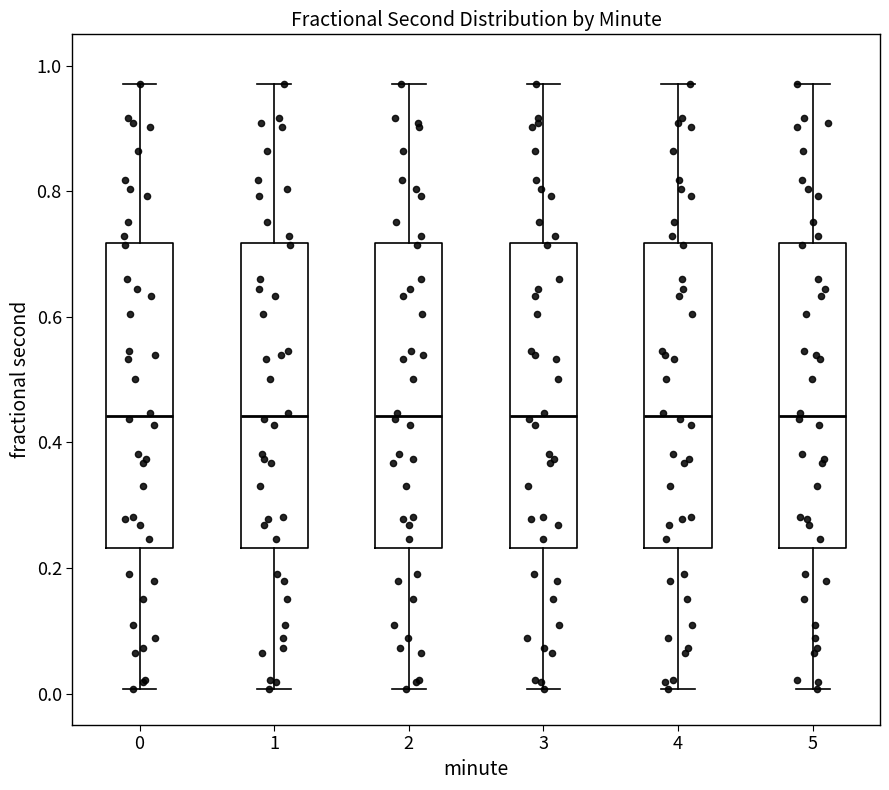

Reading left to right, read every box against the y-axis: the position of its median line, the range the box covers, and the ends of its whiskers. The values are not printed on the chart, so give them approximately, as read against the axis.

0: median 0.44, box 0.24 to 0.72, whiskers 0.00 to 0.98
1: median 0.44, box 0.24 to 0.72, whiskers 0.00 to 0.98
2: median 0.44, box 0.24 to 0.72, whiskers 0.00 to 0.98
3: median 0.44, box 0.24 to 0.72, whiskers 0.00 to 0.98
4: median 0.44, box 0.24 to 0.72, whiskers 0.00 to 0.98
5: median 0.44, box 0.24 to 0.72, whiskers 0.00 to 0.98